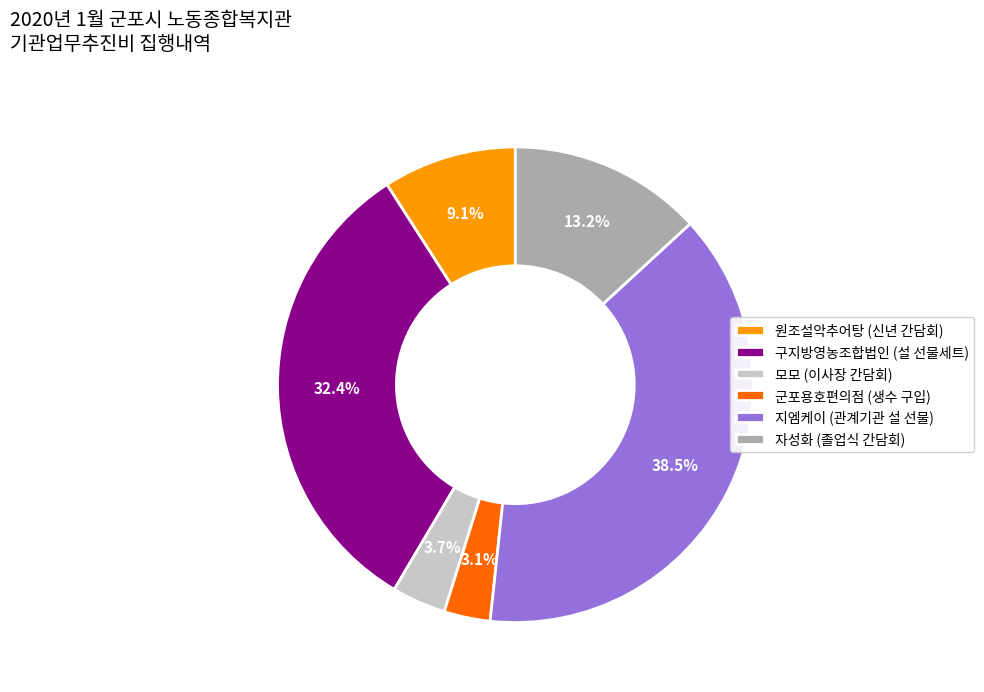

What portion of the pie excludes 지엠케이 (관계기관 설 선물)?

61.5%